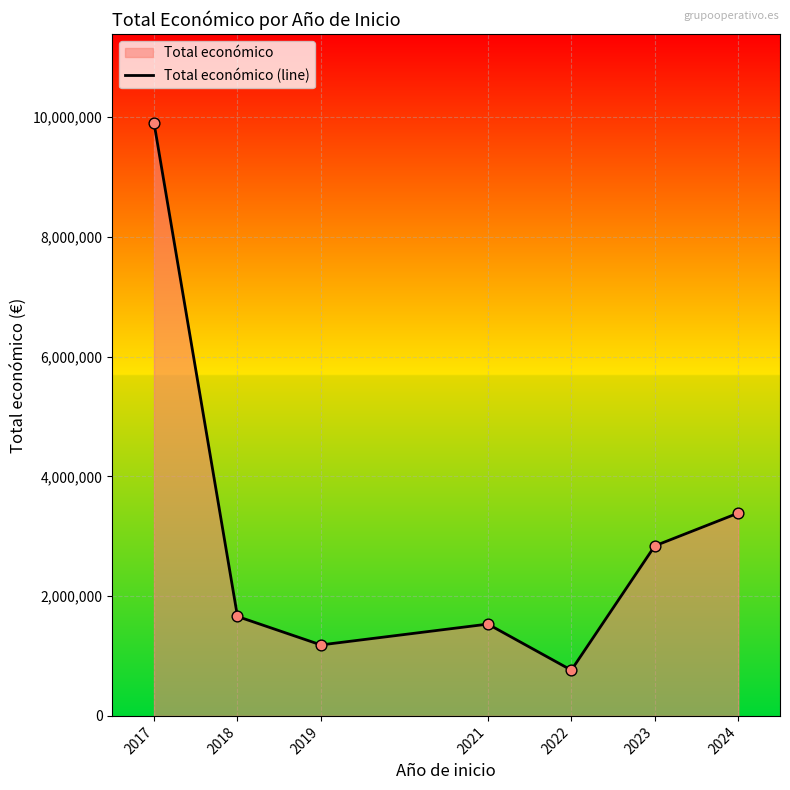

Which has a higher value, 2017 or 2018?

2017